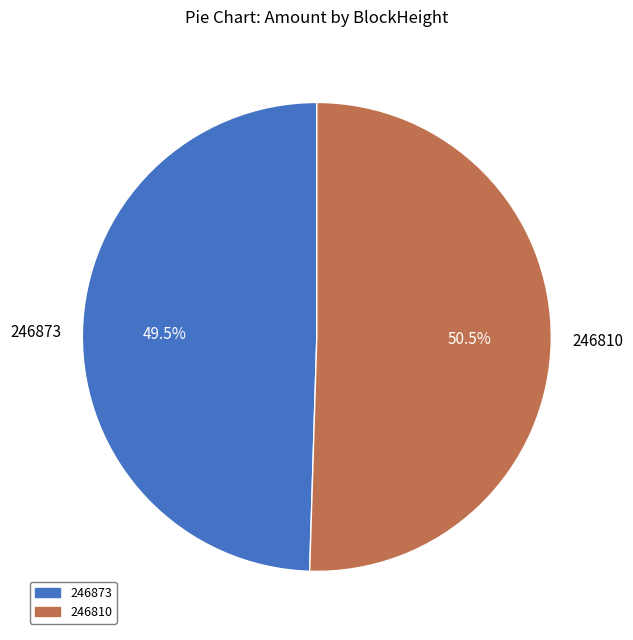

Rank the categories by value from lowest to highest.

246873, 246810